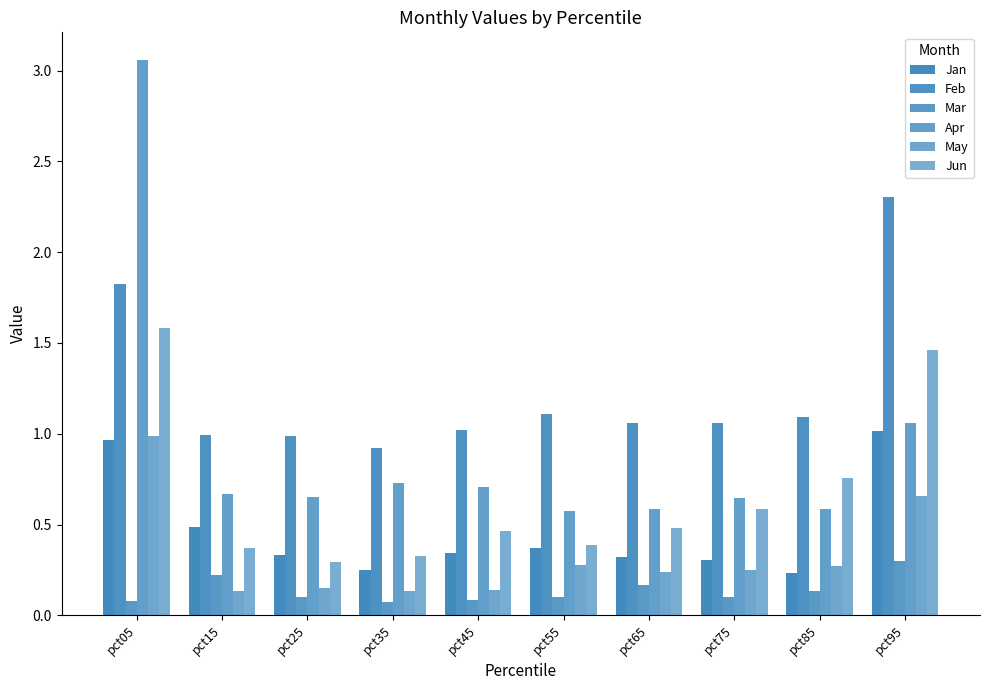

Reading left to right, extract all data points from this chart.

Jan: 1.0	0.5	0.3	0.3	0.3	0.4	0.3	0.3	0.2	1.0
Feb: 1.8	1.0	1.0	0.9	1.0	1.1	1.1	1.1	1.1	2.3
Mar: 0.1	0.2	0.1	0.1	0.1	0.1	0.2	0.1	0.1	0.3
Apr: 3.1	0.7	0.6	0.7	0.7	0.6	0.6	0.6	0.6	1.1
May: 1.0	0.1	0.2	0.1	0.1	0.3	0.2	0.3	0.3	0.7
Jun: 1.6	0.4	0.3	0.3	0.5	0.4	0.5	0.6	0.8	1.5